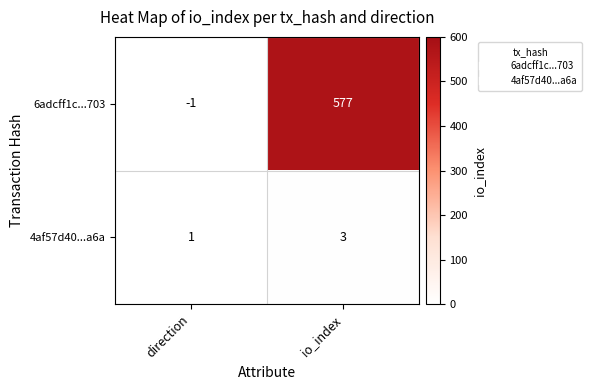

Which series has the widest spread of values?

6adcff1c...703